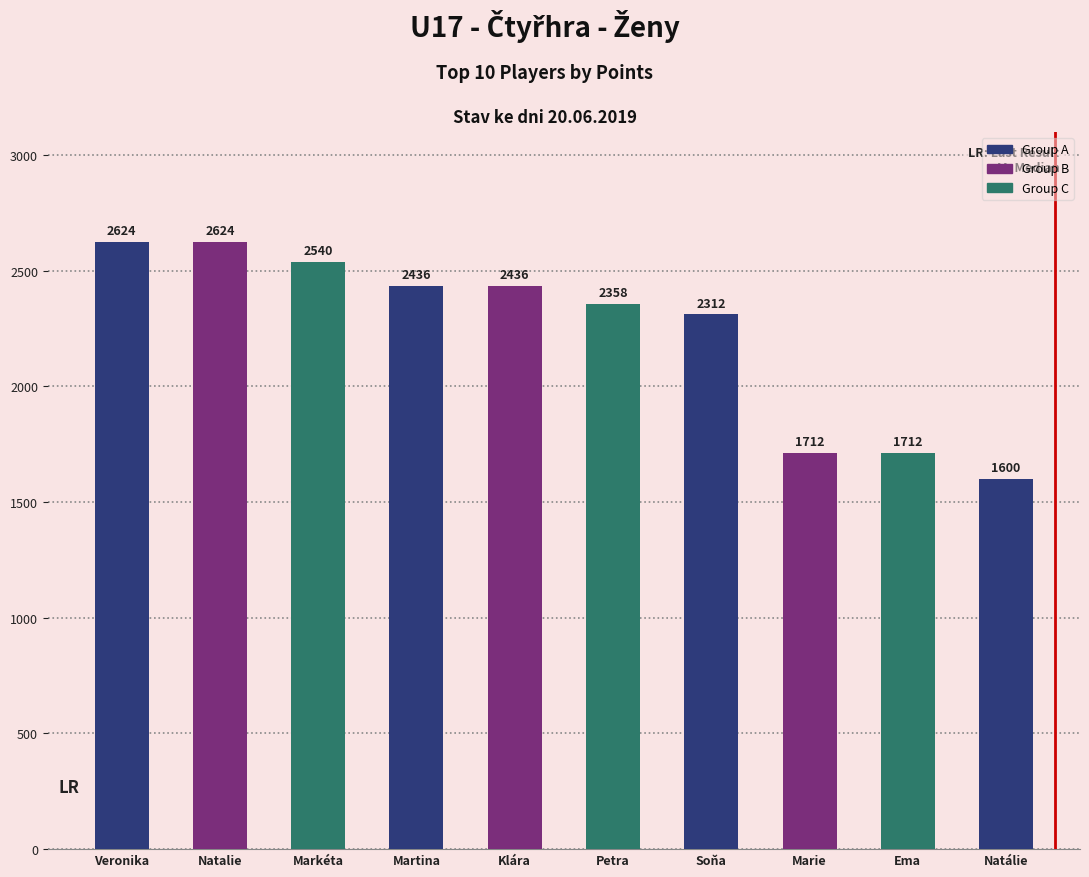

Reading left to right, transcribe all the data shown in this chart.

2624	2624	2540	2436	2436	2358	2312	1712	1712	1600